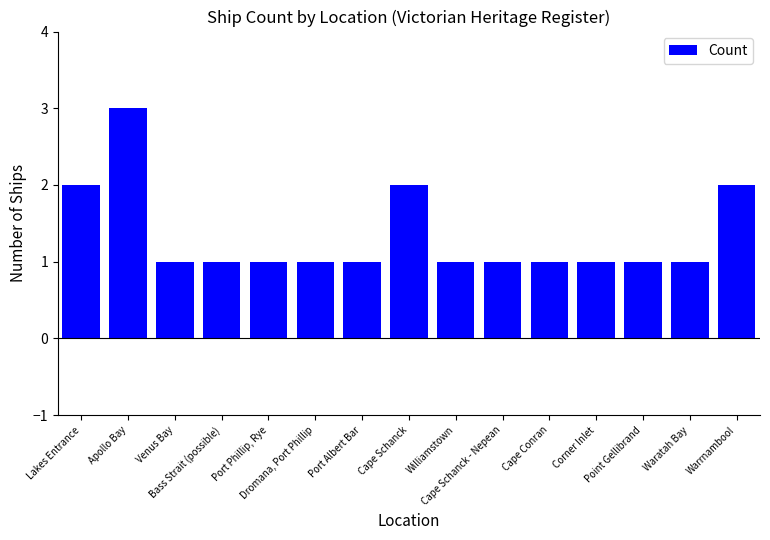

Reading left to right, transcribe all the data shown in this chart.

Lakes Entrance=2	Apollo Bay=3	Venus Bay=1	Bass Strait (possible)=1	Port Phillip, Rye=1	Dromana, Port Phillip=1	Port Albert Bar=1	Cape Schanck=2	Williamstown=1	Cape Schanck - Nepean=1	Cape Conran=1	Corner Inlet=1	Point Gellibrand=1	Waratah Bay=1	Warrnambool=2